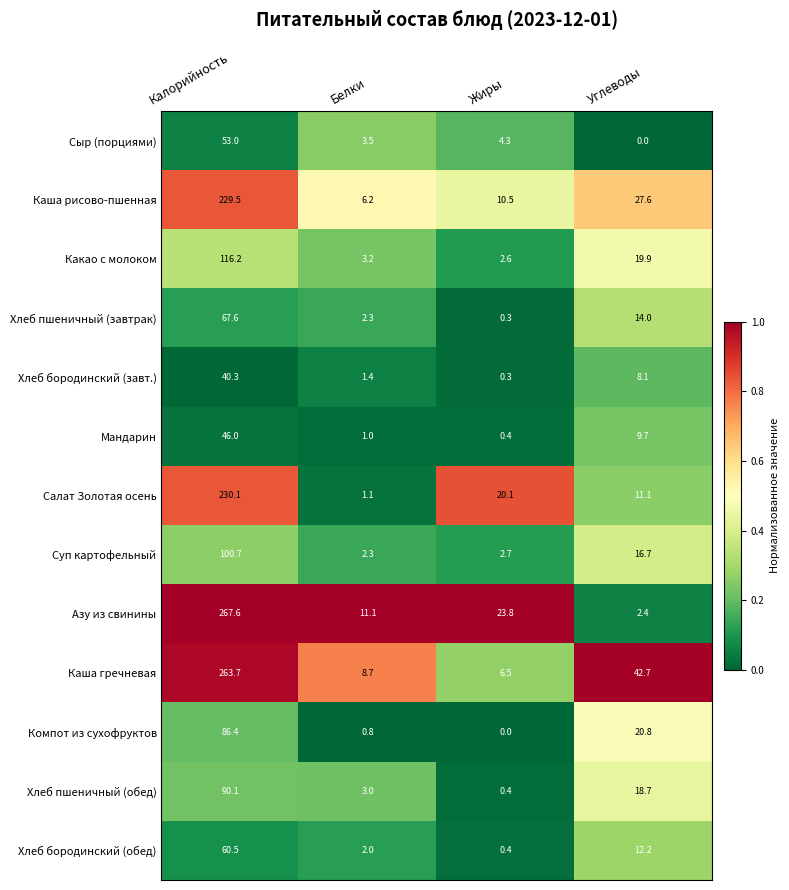

What is the difference between the highest and lowest values at Жиры?

23.8